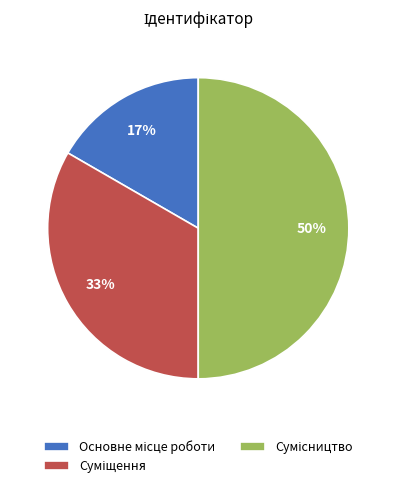

To the nearest percent, what is the difference between the largest and smallest slice percentages?

33%